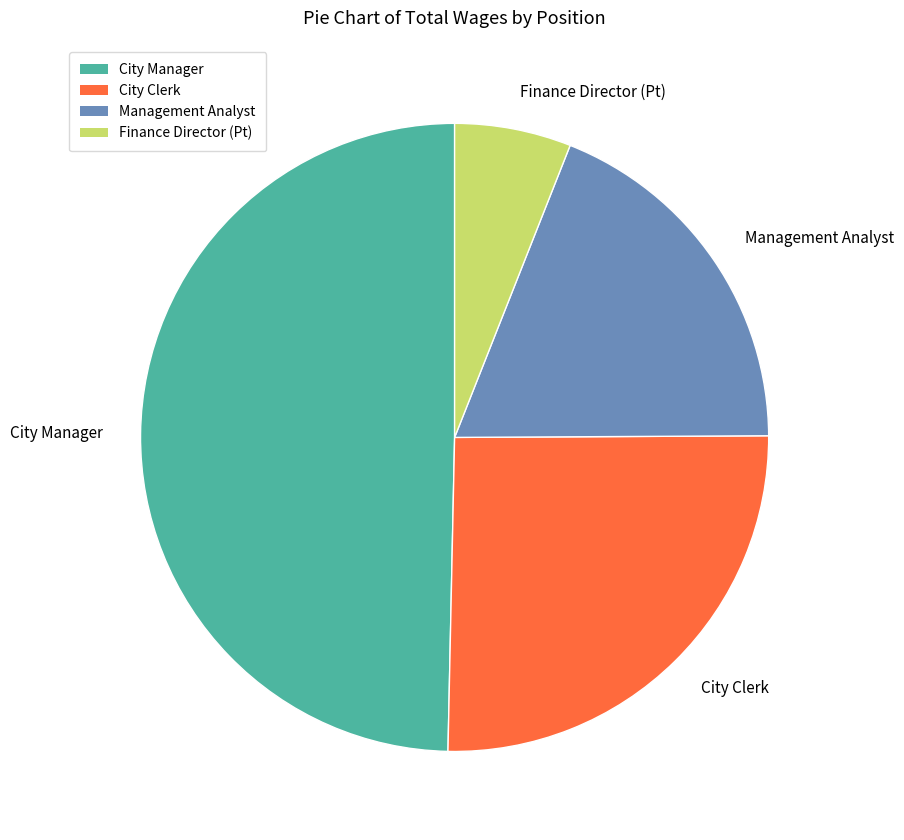

Rank the categories by value from highest to lowest.

City Manager, City Clerk, Management Analyst, Finance Director (Pt)